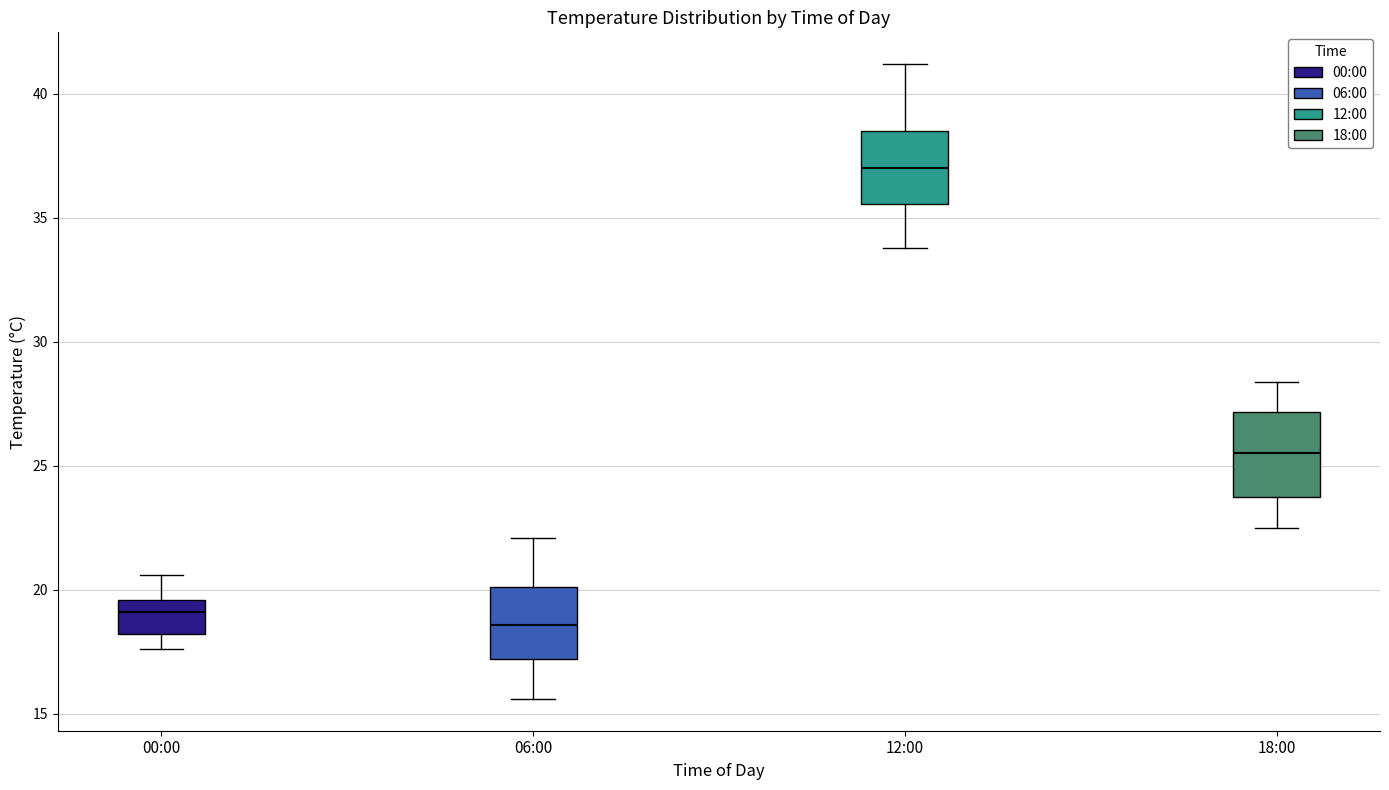

Which box has the highest median line?

12:00